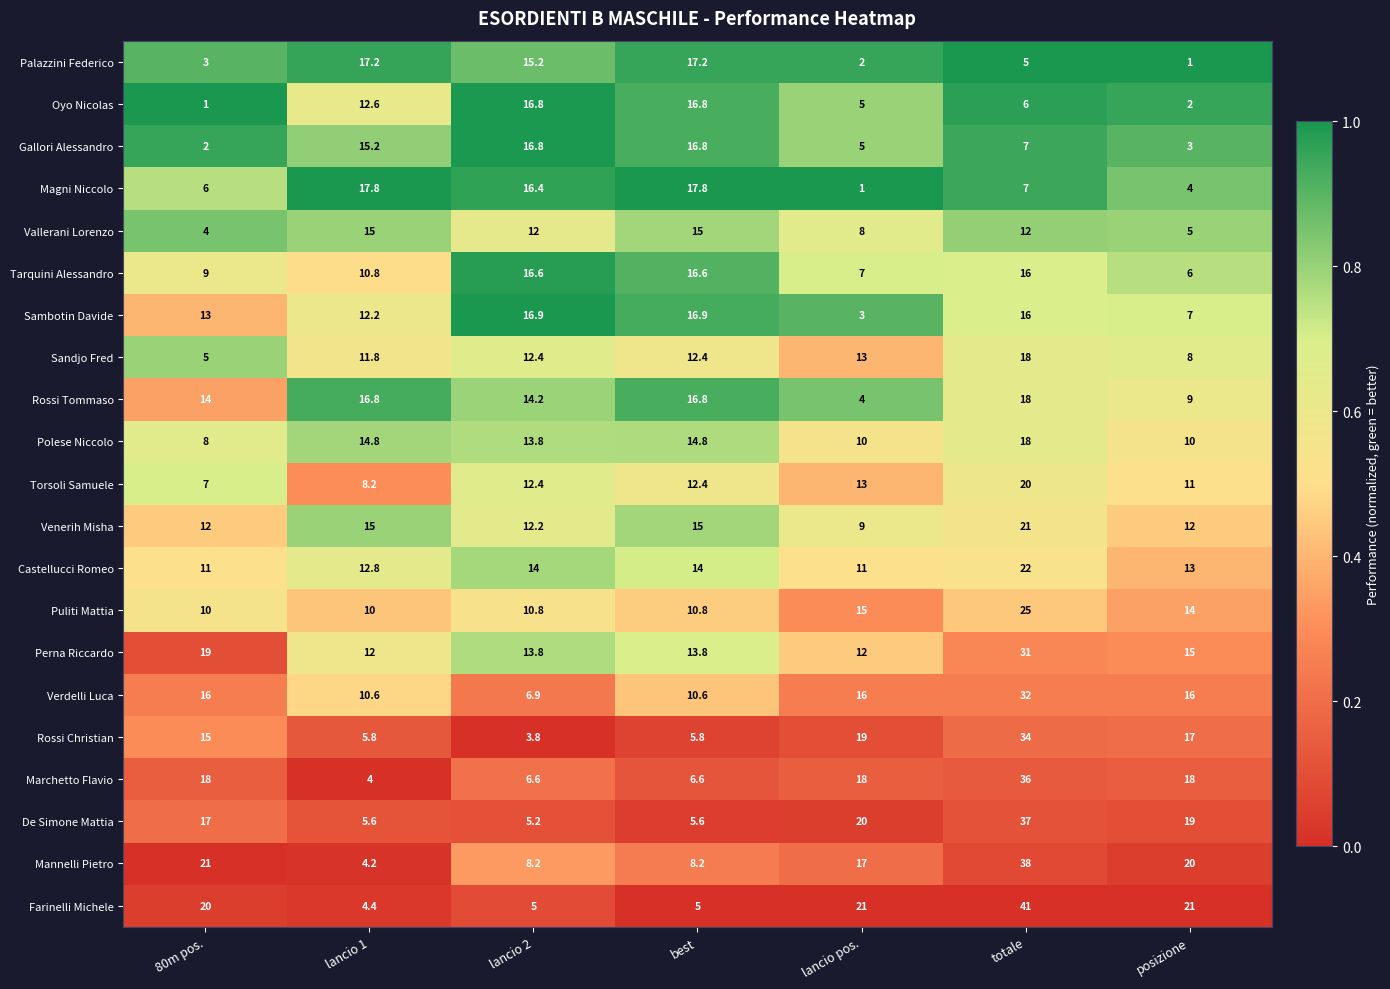

Where does the Tarquini Alessandro series first go above 10?

lancio 1